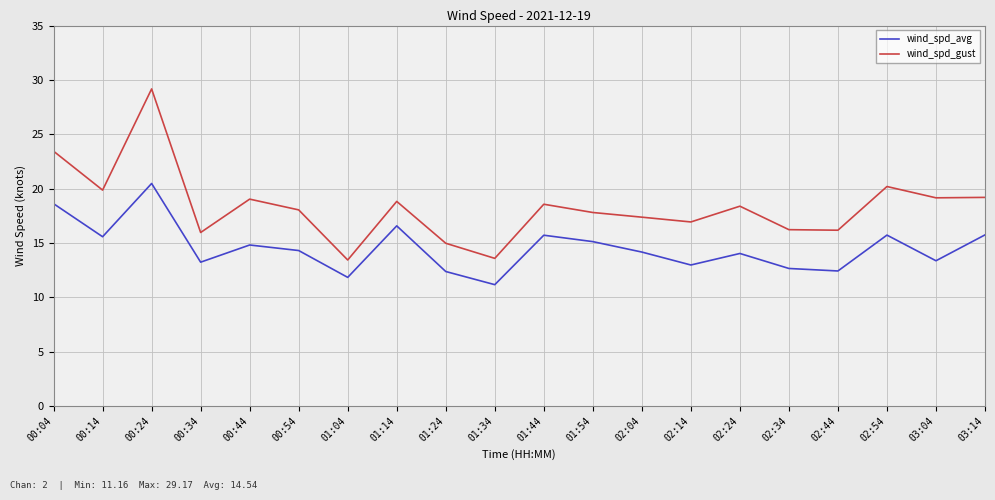

What is the greatest value displayed?

29.2